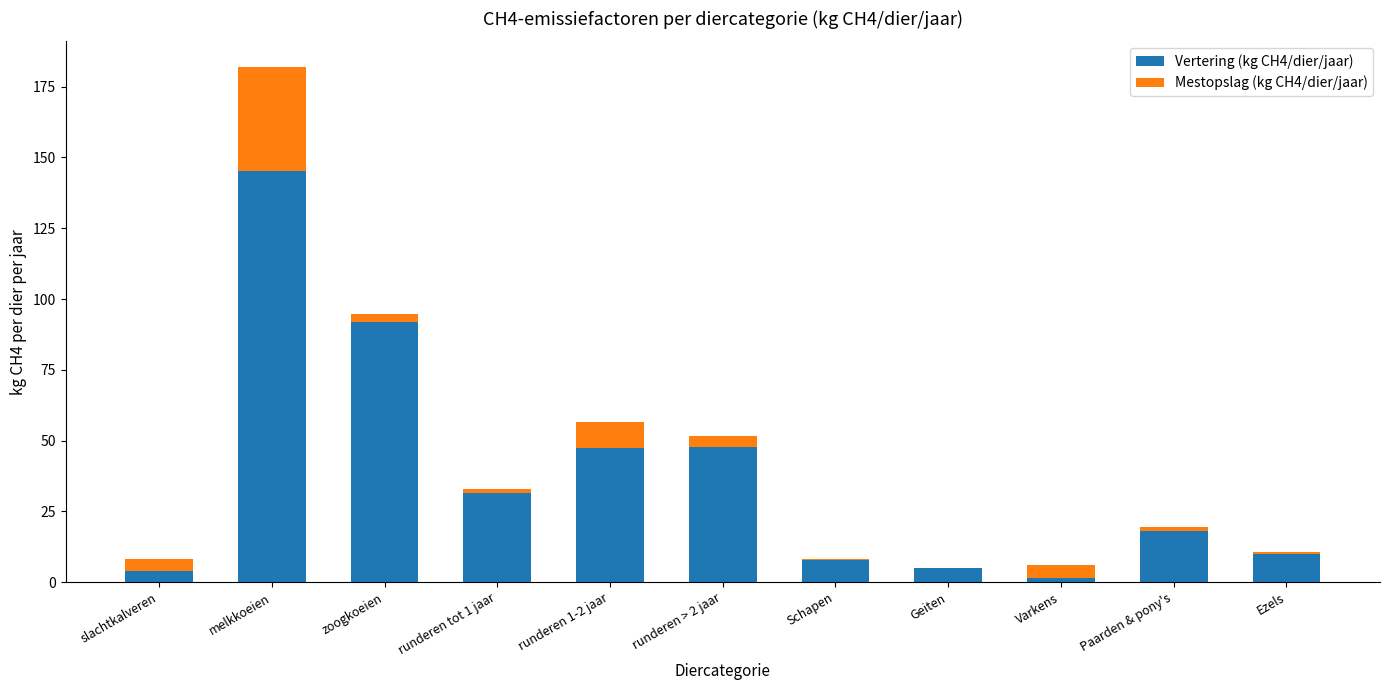

What is the highest value of the Vertering (kg CH4/dier/jaar) series?

145.2